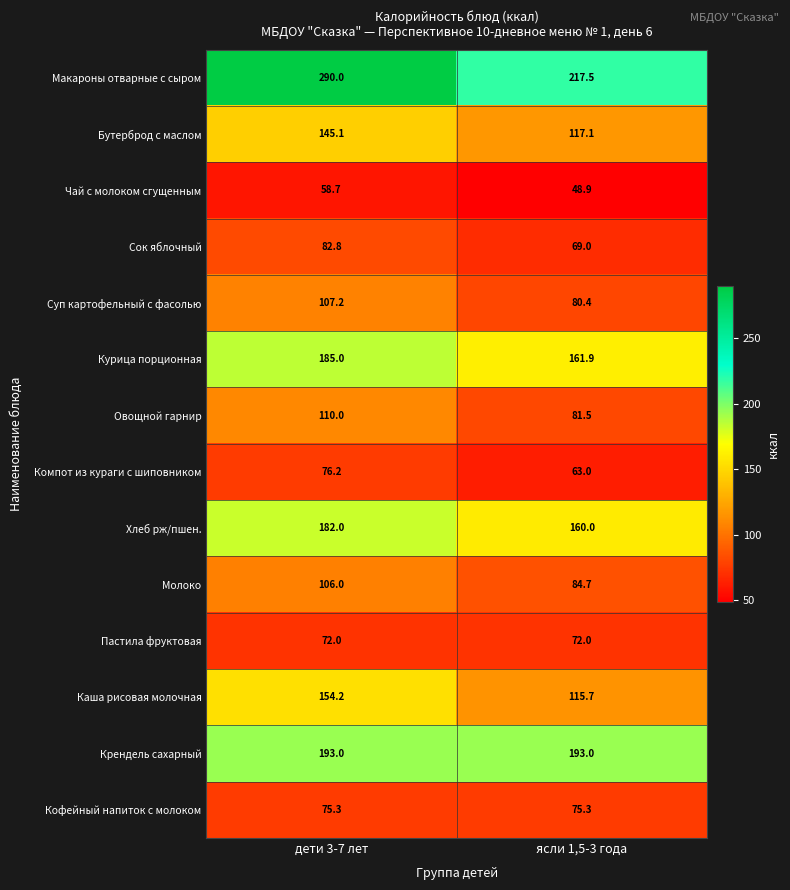

Reading left to right, transcribe all the data shown in this chart.

Макароны отварные с сыром: дети 3-7 лет=290.0	ясли 1,5-3 года=217.5
Бутерброд с маслом: дети 3-7 лет=145.1	ясли 1,5-3 года=117.1
Чай с молоком сгущенным: дети 3-7 лет=58.7	ясли 1,5-3 года=48.9
Сок яблочный: дети 3-7 лет=82.8	ясли 1,5-3 года=69.0
Суп картофельный с фасолью: дети 3-7 лет=107.2	ясли 1,5-3 года=80.4
Курица порционная: дети 3-7 лет=185.0	ясли 1,5-3 года=161.9
Овощной гарнир: дети 3-7 лет=110.0	ясли 1,5-3 года=81.5
Компот из кураги с шиповником: дети 3-7 лет=76.2	ясли 1,5-3 года=63.0
Хлеб рж/пшен.: дети 3-7 лет=182.0	ясли 1,5-3 года=160.0
Молоко: дети 3-7 лет=106.0	ясли 1,5-3 года=84.7
Пастила фруктовая: дети 3-7 лет=72.0	ясли 1,5-3 года=72.0
Каша рисовая молочная: дети 3-7 лет=154.2	ясли 1,5-3 года=115.7
Крендель сахарный: дети 3-7 лет=193.0	ясли 1,5-3 года=193.0
Кофейный напиток с молоком: дети 3-7 лет=75.3	ясли 1,5-3 года=75.3